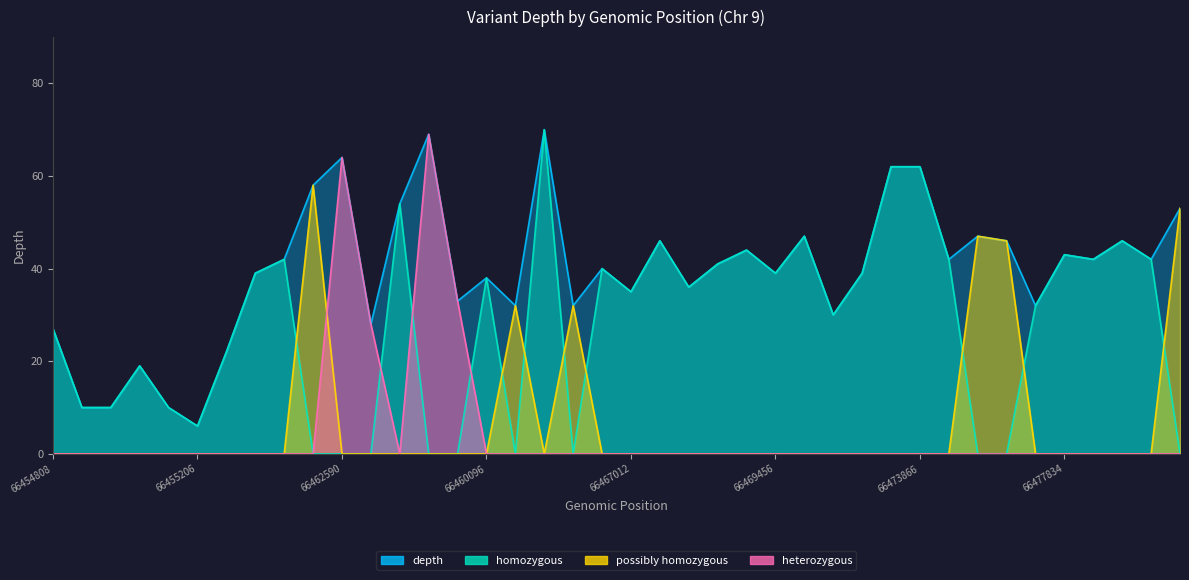

At 66469456, list the series in order from smallest to largest.

heterozygous, possibly homozygous, depth, homozygous